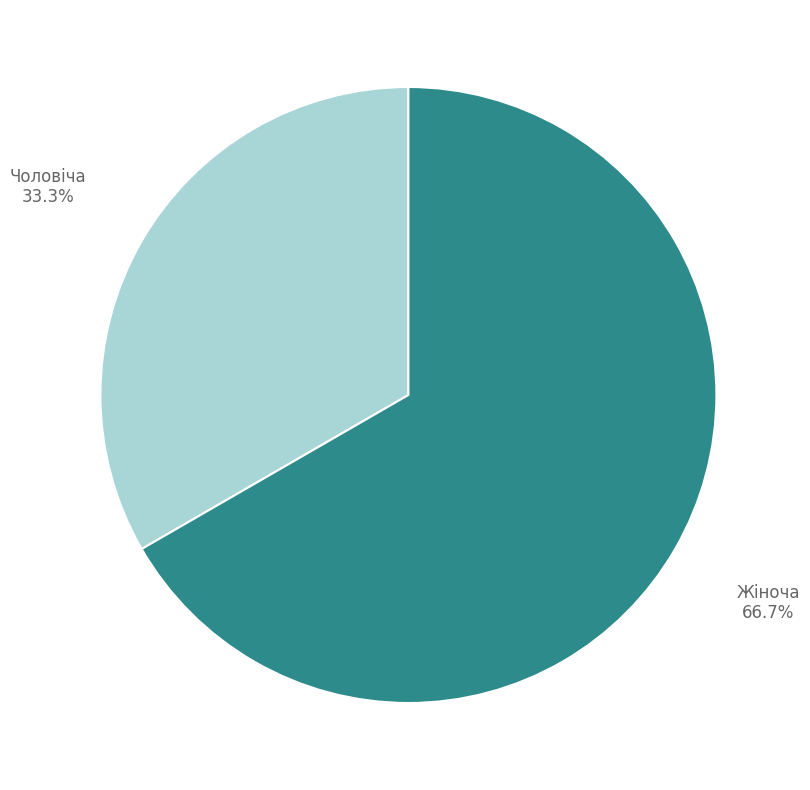

Which category has the biggest portion of the pie?

Жіноча